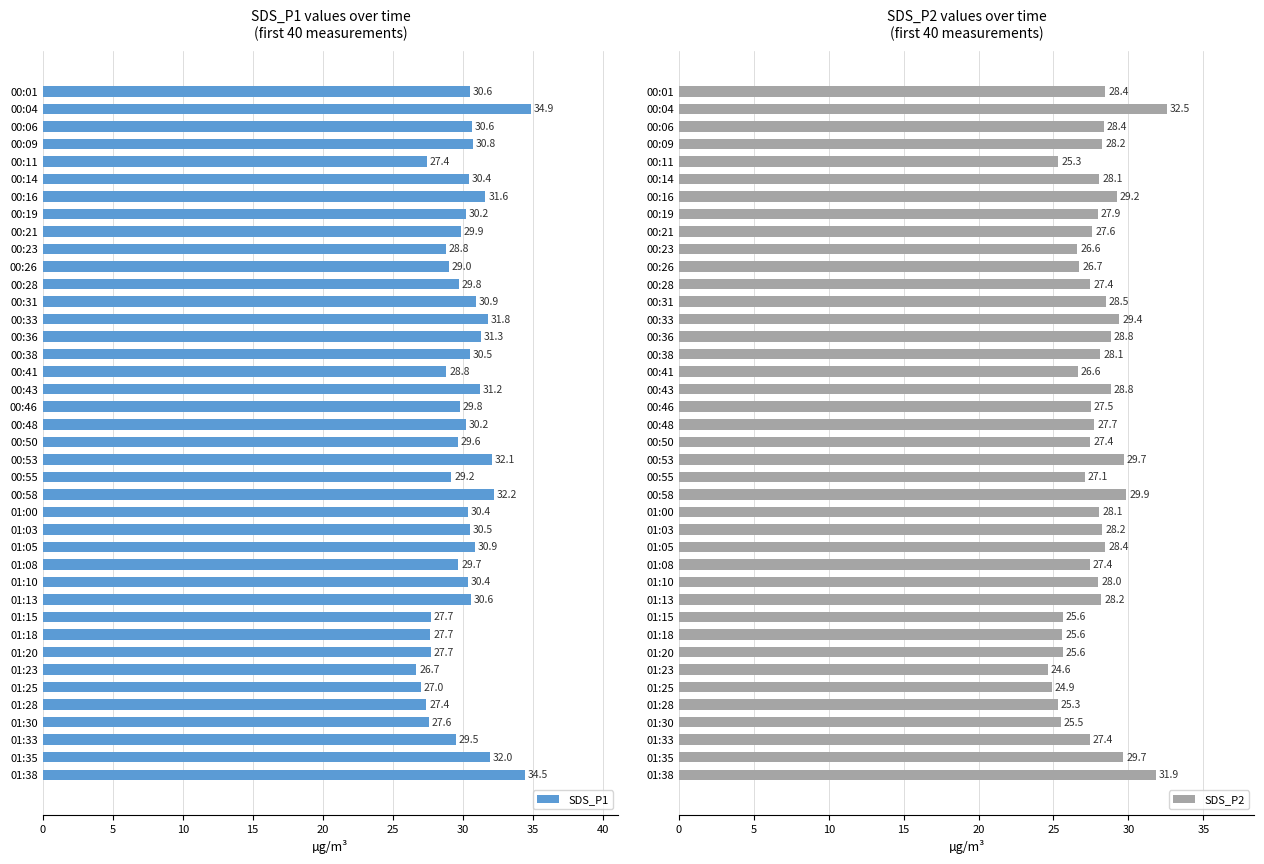

Is it true that SDS_P2 equals 26.7 at 00:26?

True